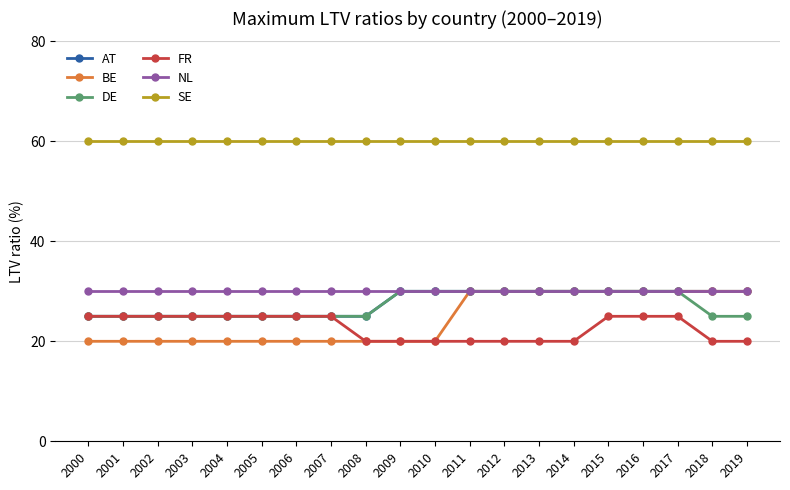

Does the chart display data point markers on the line(s)?

Yes